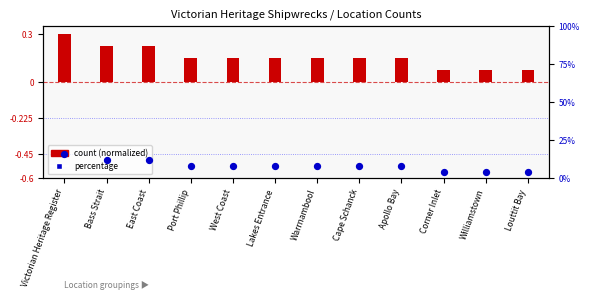

Between West Coast and Louttit Bay, which is larger?

West Coast